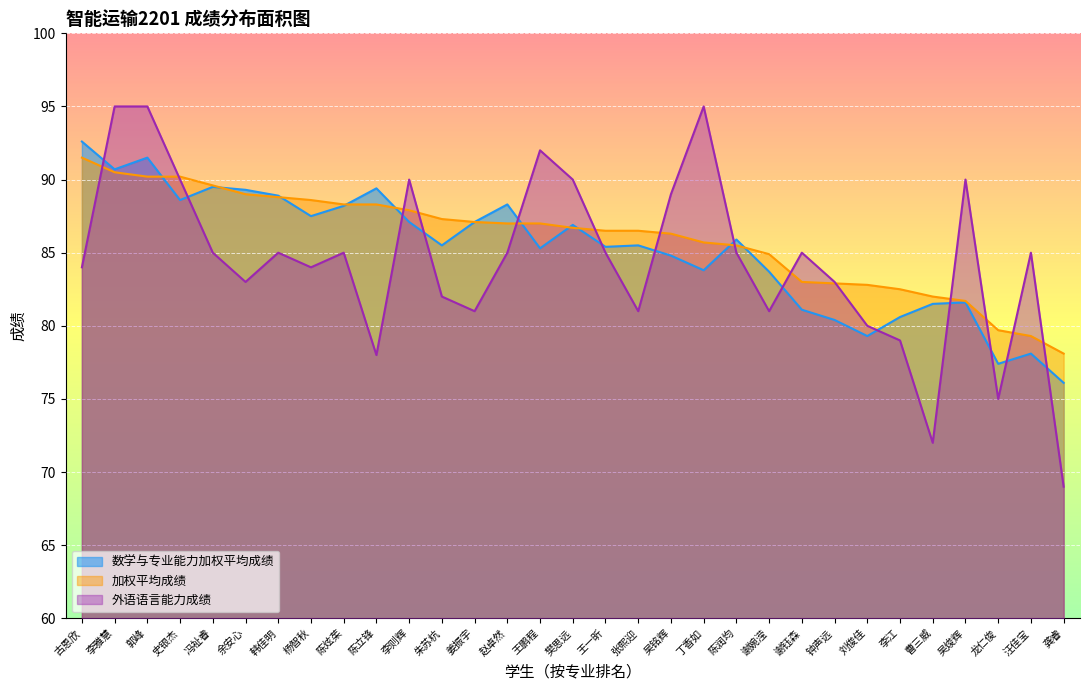

What is the value of the 外语语言能力成绩 point at the 11th from the left?

90.0